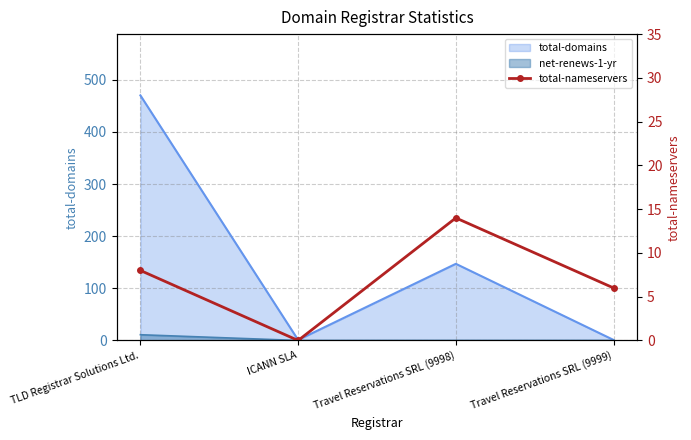

Count the values in the range 6 to 14.

3